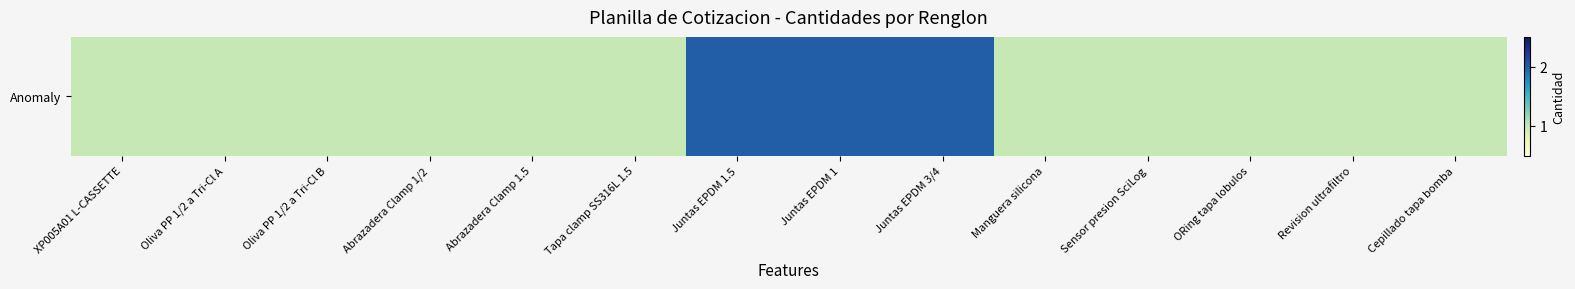

How many values are between 1 and 2?

14